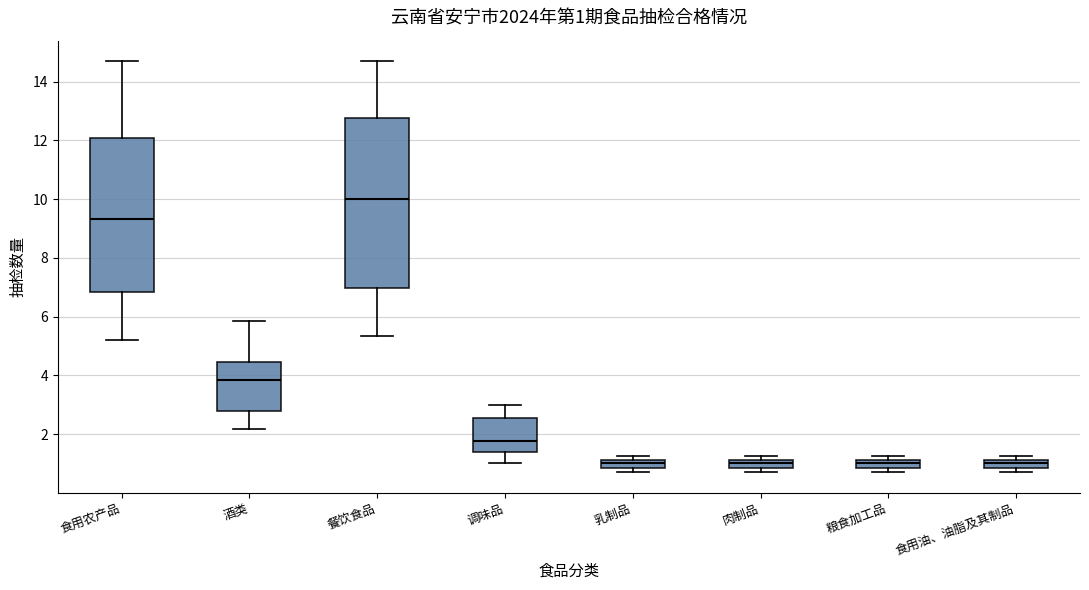

Which box is the tallest, from its lower edge to its upper edge?

餐饮食品